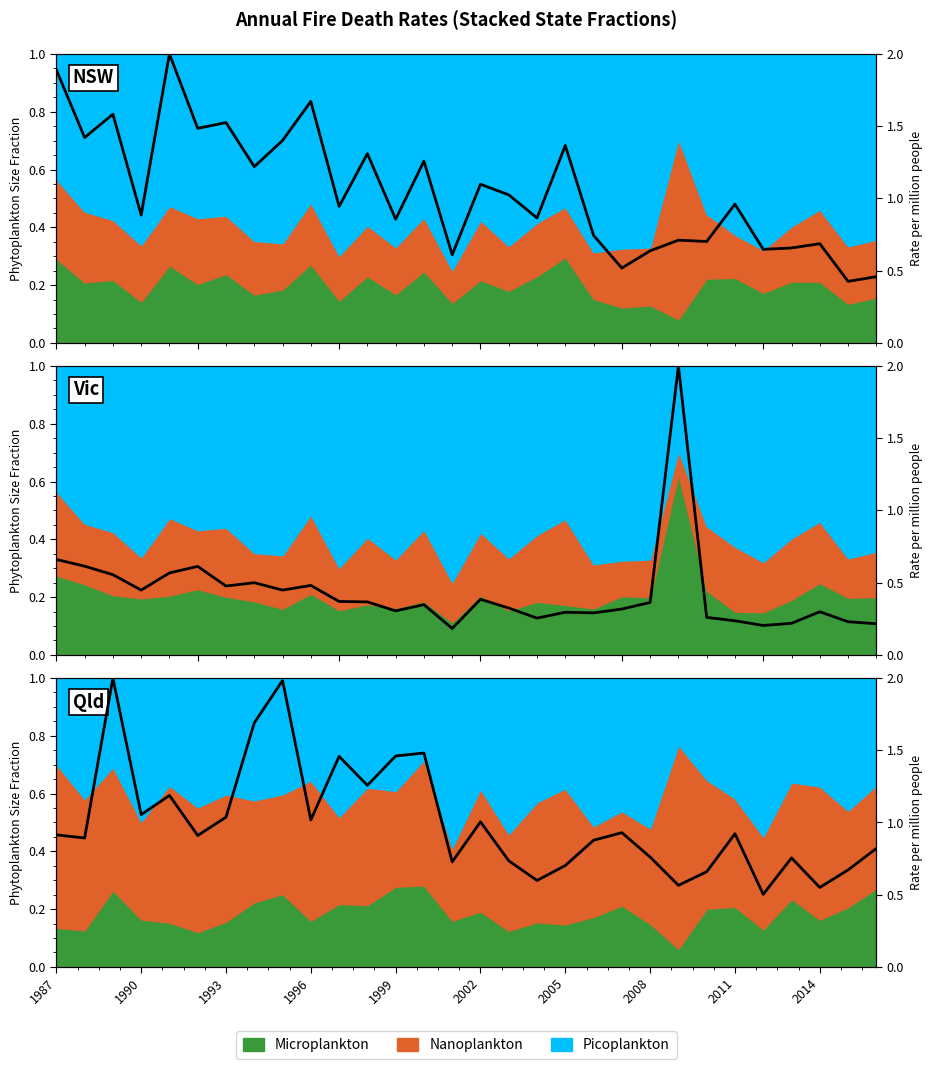

What is the greatest value displayed?

2.0